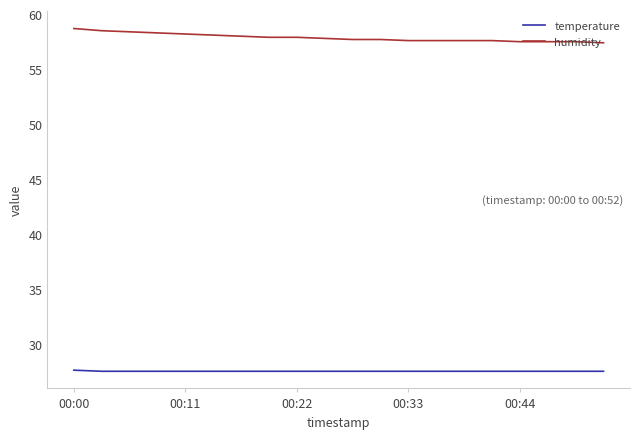

Rank the series by their average value, from lowest to highest.

temperature, humidity